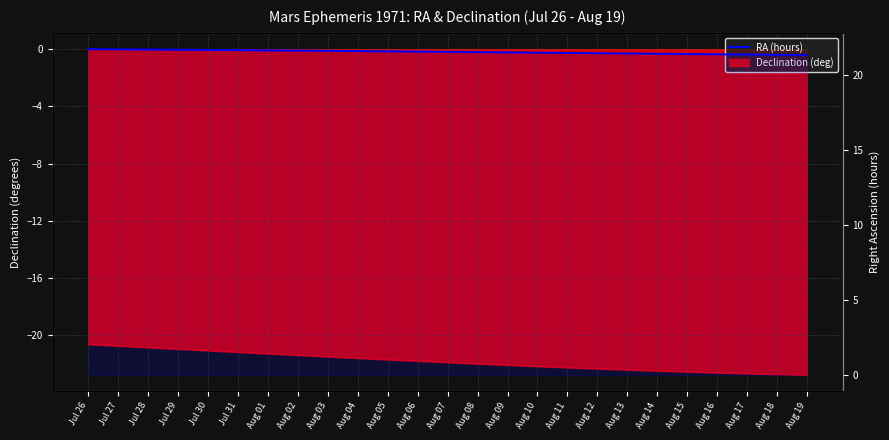

Count the number of categories in the chart.

25